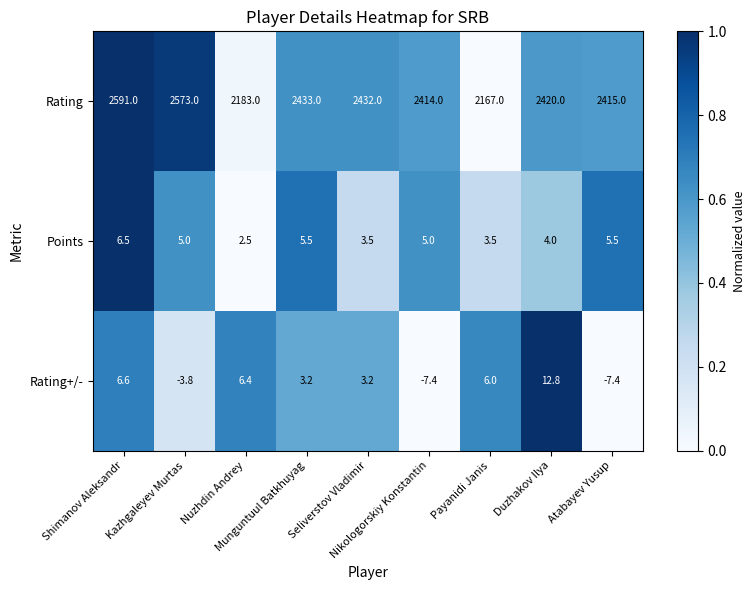

What is the highest value of the Rating series?

2591.0